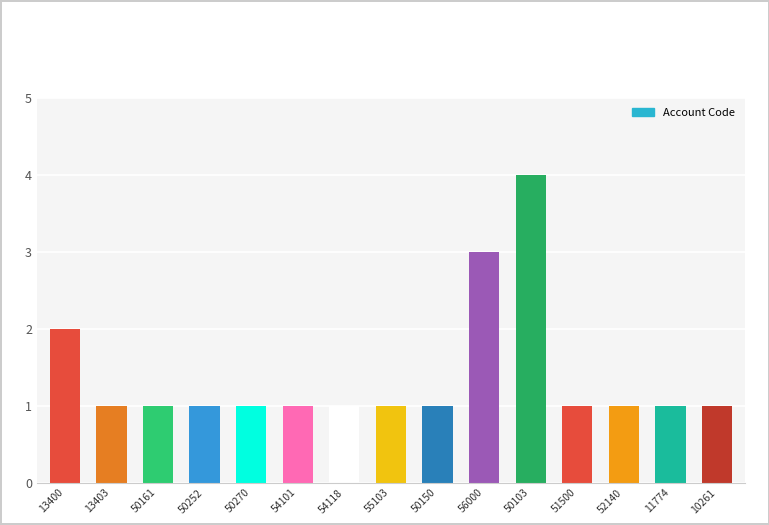

What is the label of the 8th bar from the left?

55103